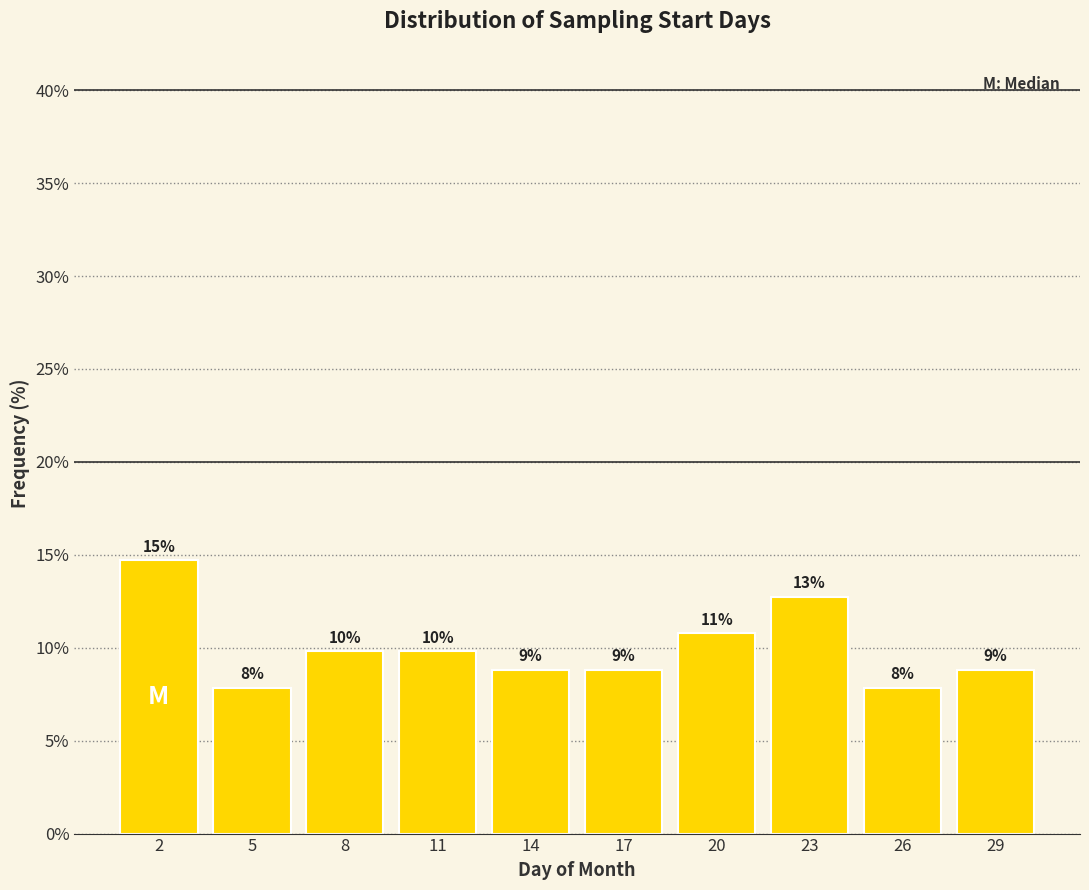

Does the chart contain any negative values?

No